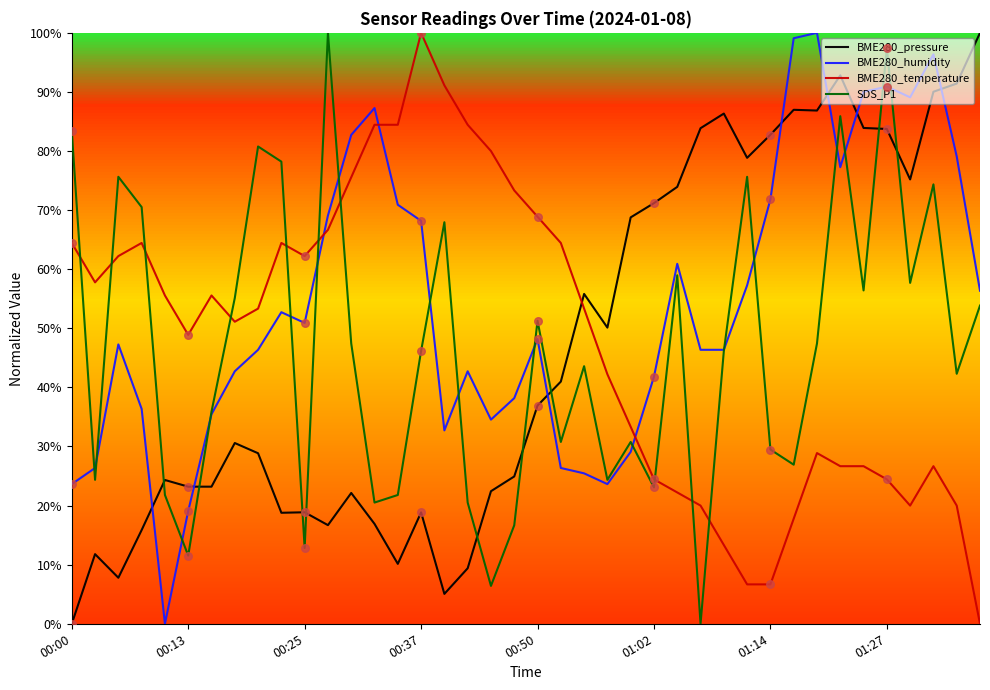

Which series has the largest total across all categories?

BME280_humidity